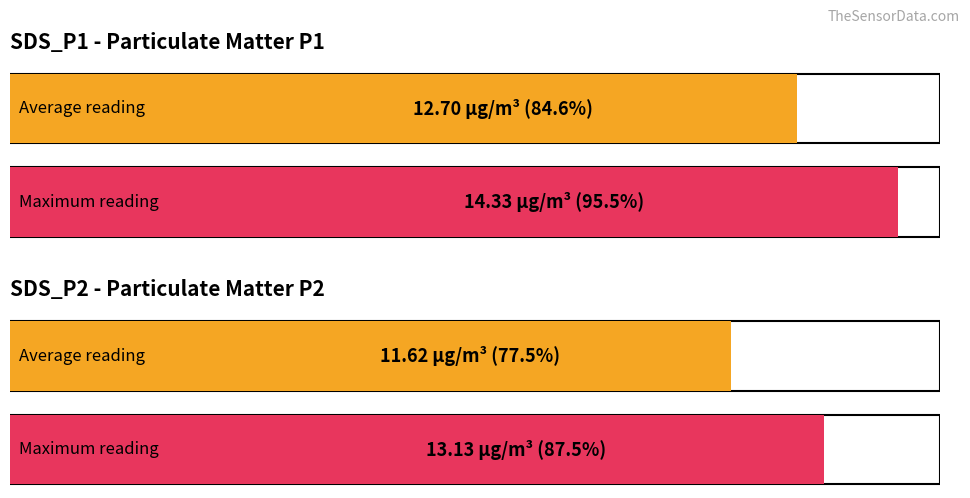

What is the greatest value displayed?

14.3